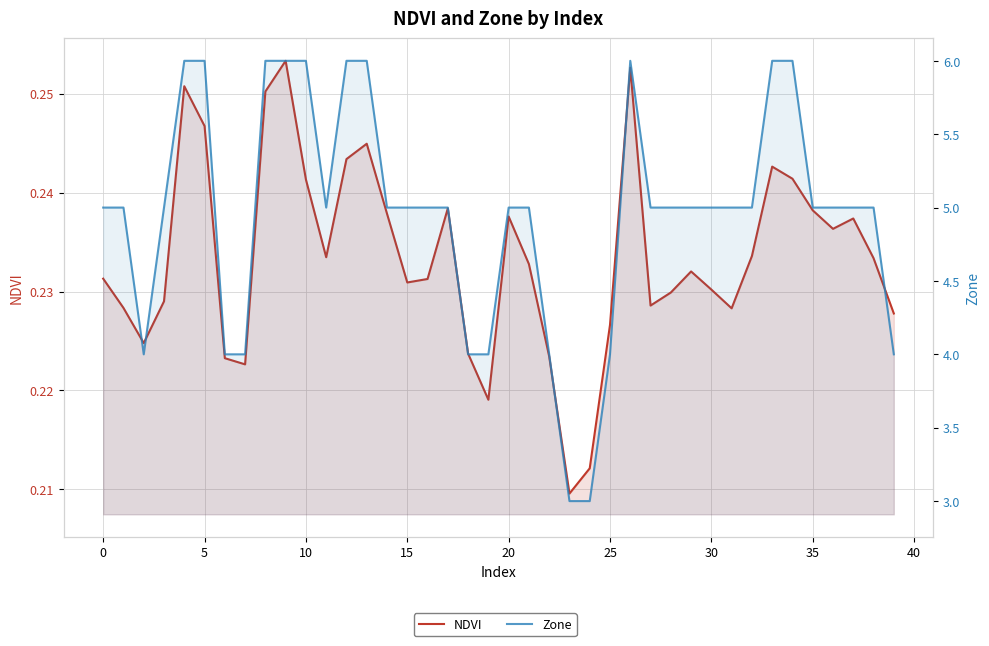

What is the sum of all Zone values?

198.0